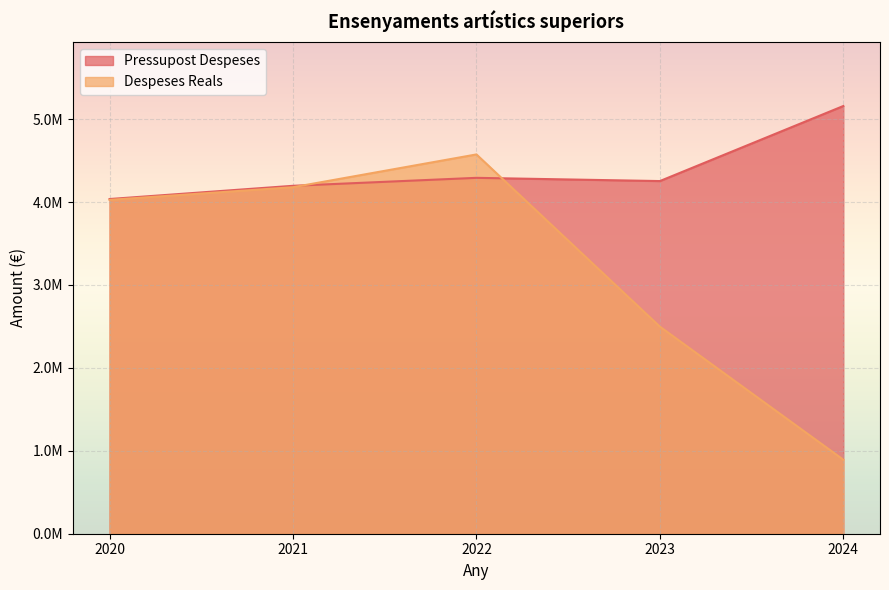

What is the value of the Pressupost Despeses point at the 3rd from the left?

4291920.0